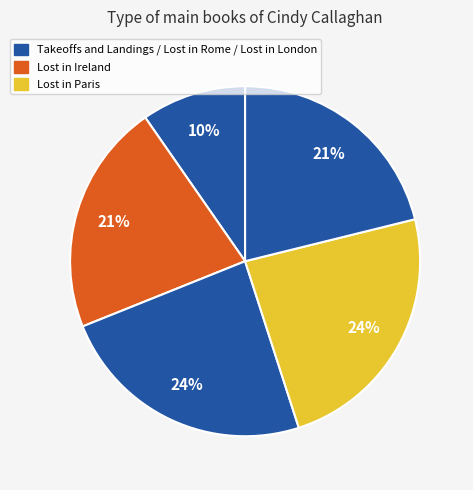

Count the number of slices in the pie.

5